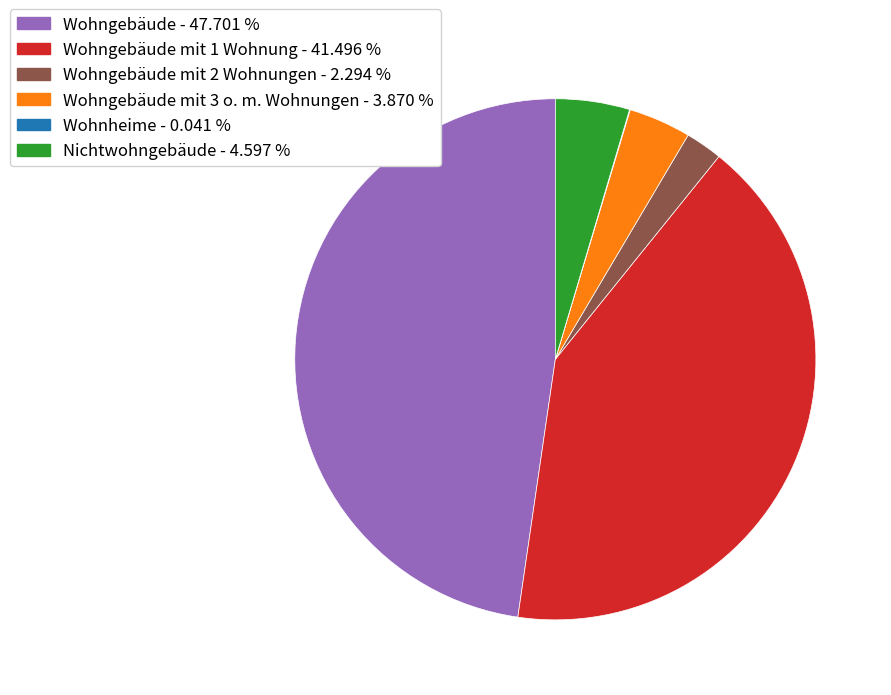

Do Wohngebäude mit 1 Wohnung - 41.496 % and Wohngebäude mit 2 Wohnungen - 2.294 % together represent more than half of the pie?

No